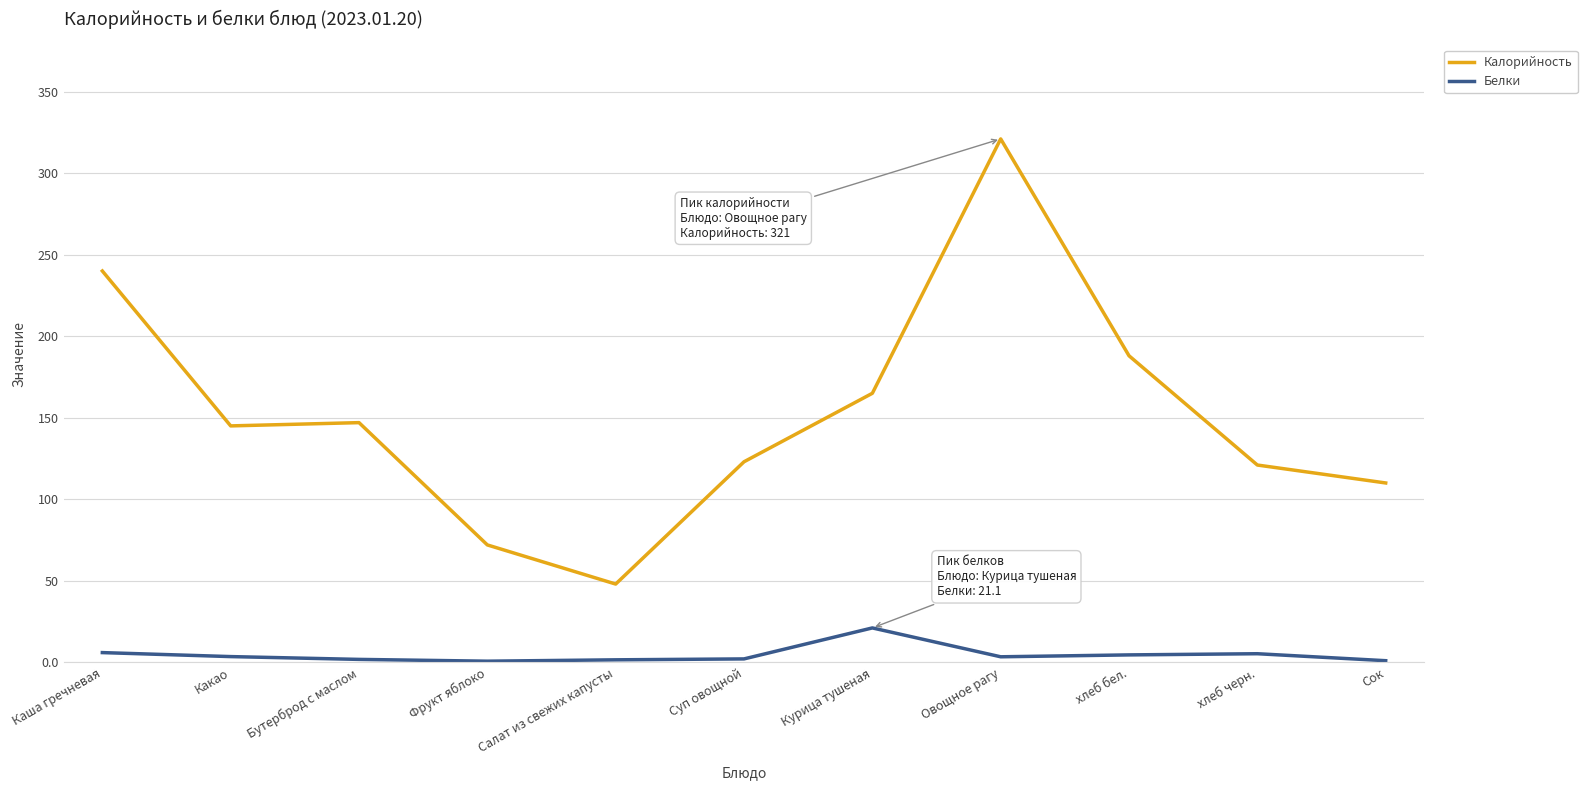

At which category does the chart reach its peak across all series?

Овощное рагу